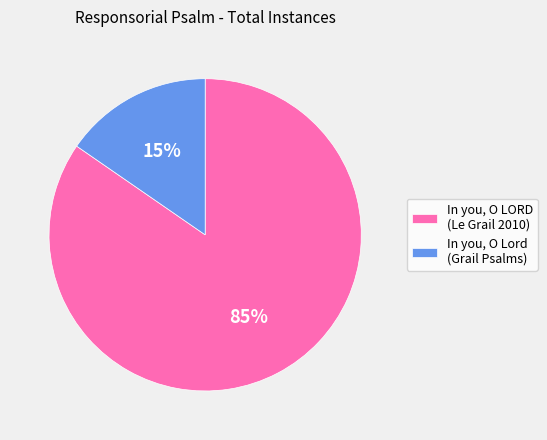

Rank the categories by value from lowest to highest.

In you, O Lord (Grail Psalms), In you, O LORD (Le Grail 2010)